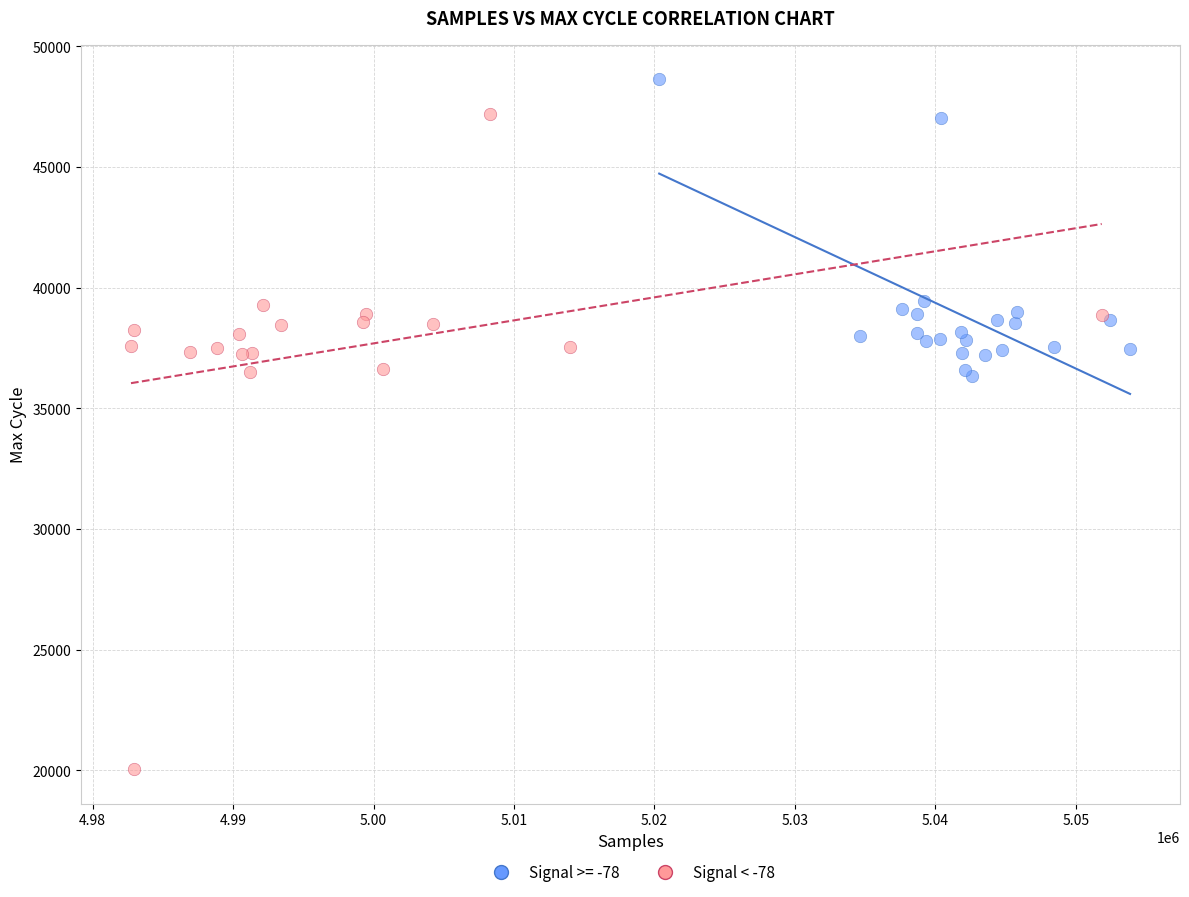

Which series reaches the maximum Y coordinate?

Signal >= -78